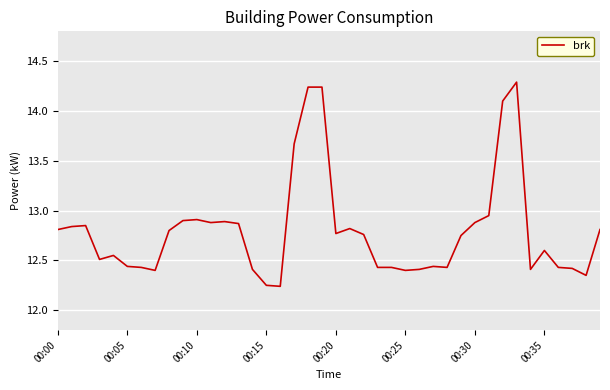

How many lines are shown in the chart?

1